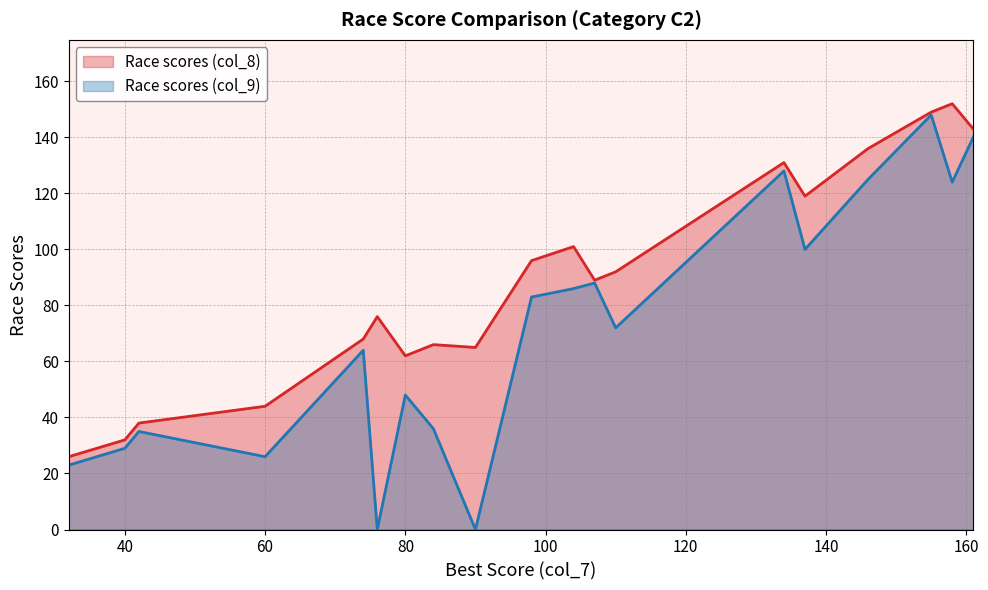

True or false: Race scores (col_8) and Race scores (col_9) intersect in this chart.

False